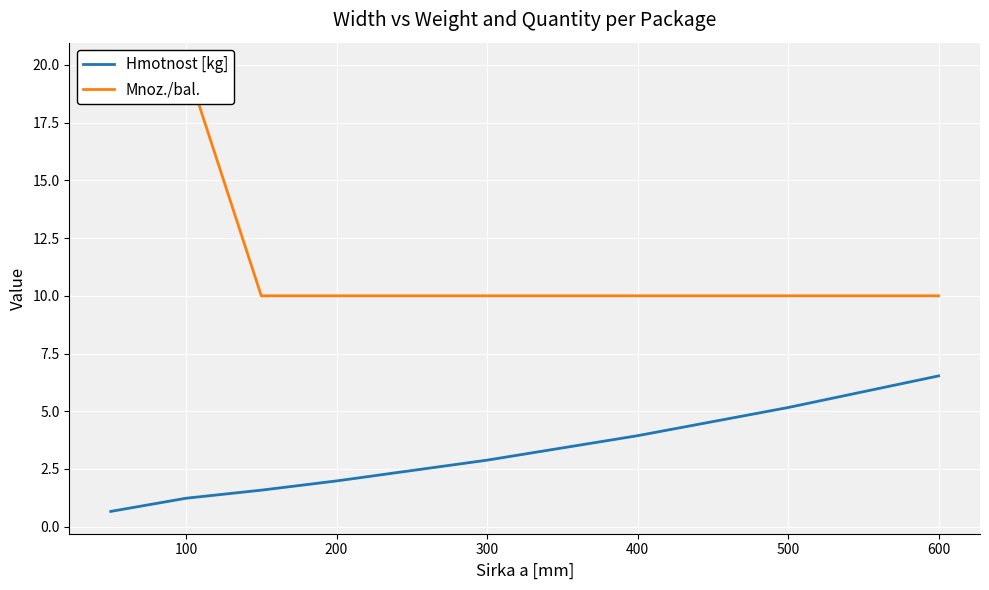

At which label does Hmotnost [kg] reach its peak?

600